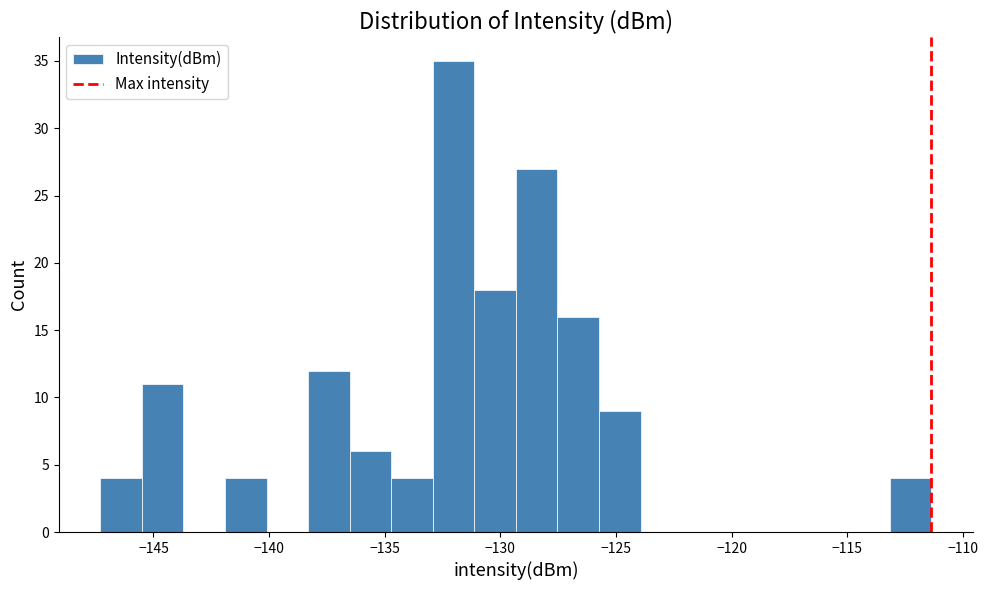

Around what value on the x-axis is the tallest bar? Give the approximate position of its centre, as read against the axis.

-132.0